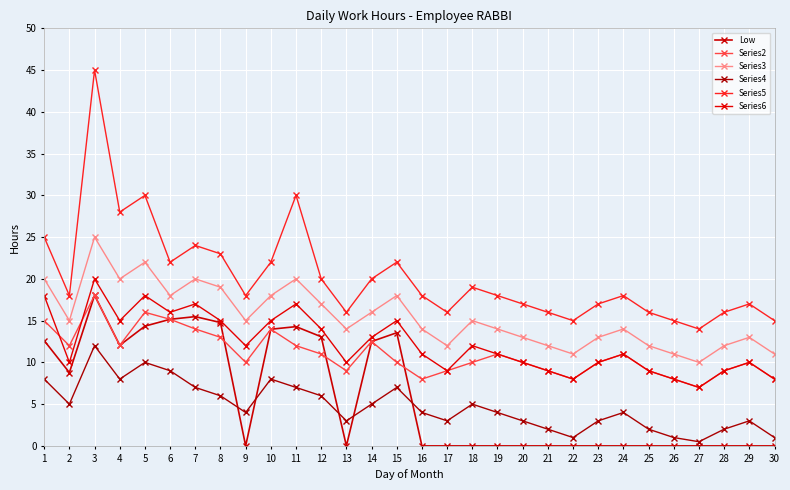

What is the value of the Series4 point at the 17th from the left?

3.0